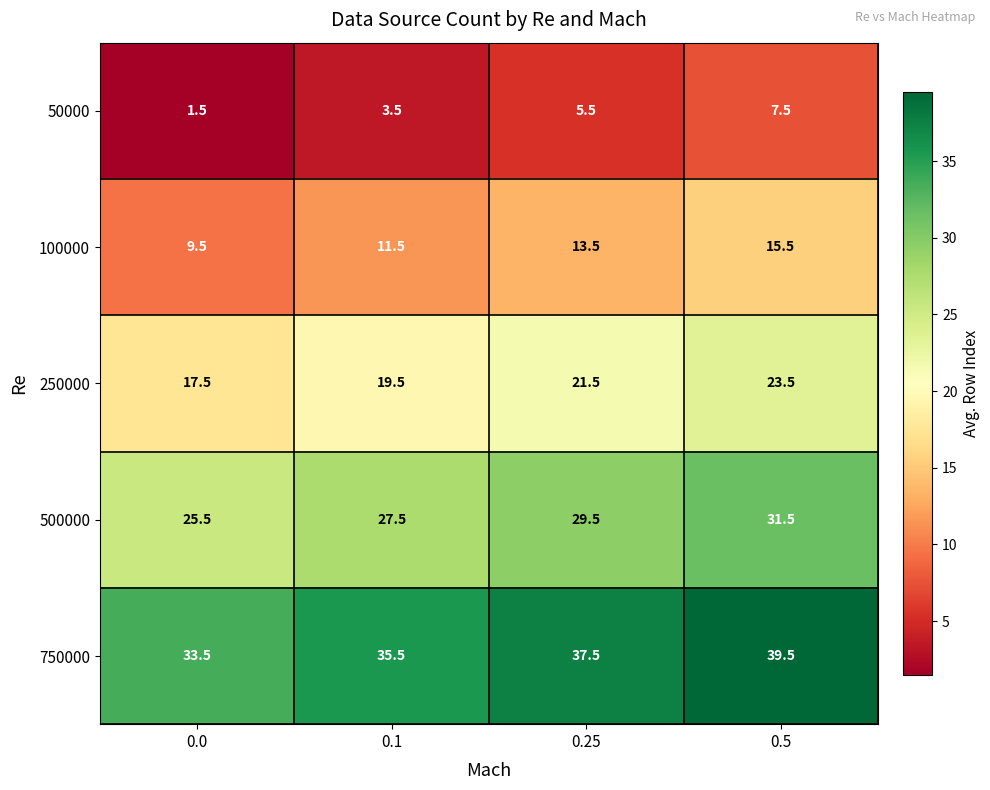

What is the lowest value of the 750000 series?

33.5